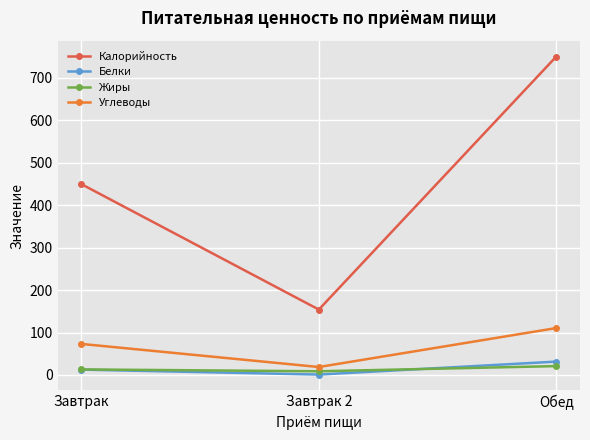

What is the difference between the Углеводы values at Обед and Завтрак 2?

91.8